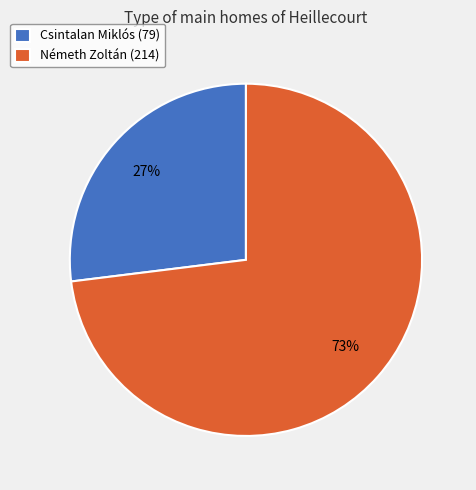

Does Csintalan Miklós (79) account for over 50% of the chart?

No